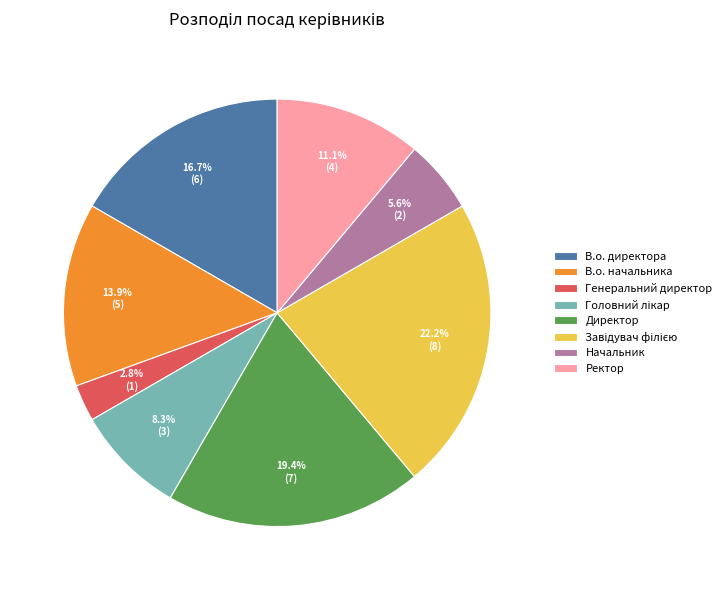

Which category has the smallest portion of the pie?

Генеральний директор